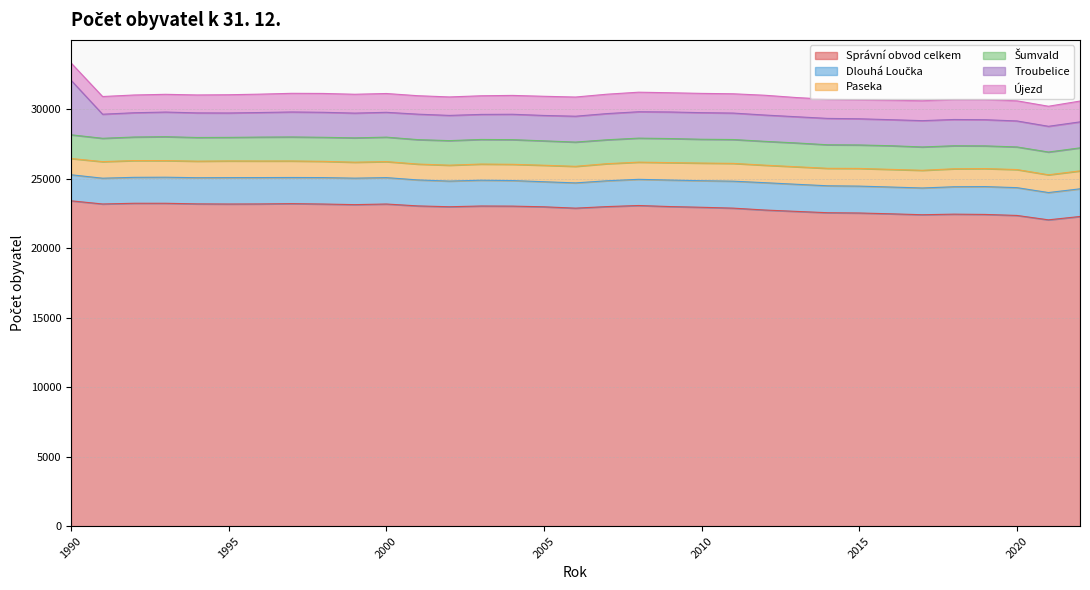

What are all the series names shown in the legend?

Správní obvod celkem, Dlouhá Loučka, Paseka, Šumvald, Troubelice, Újezd